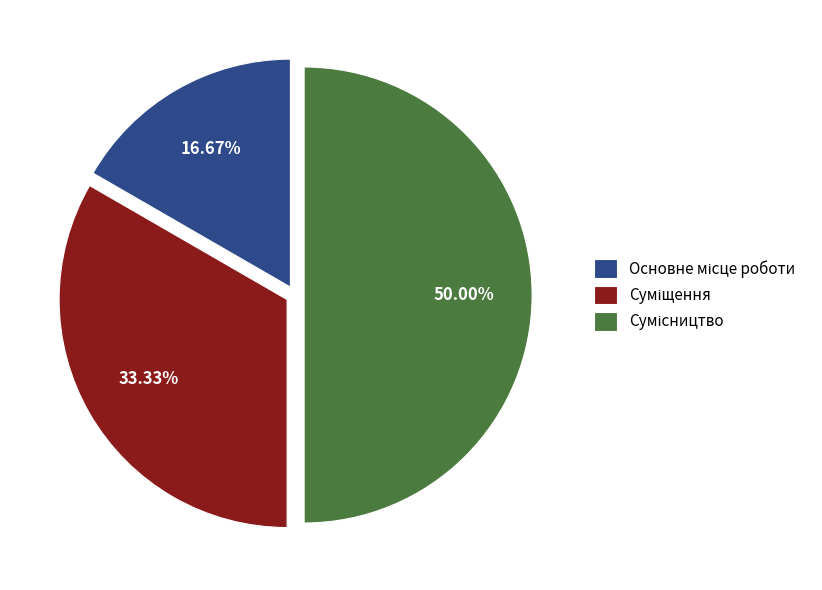

Count the number of slices in the pie.

3